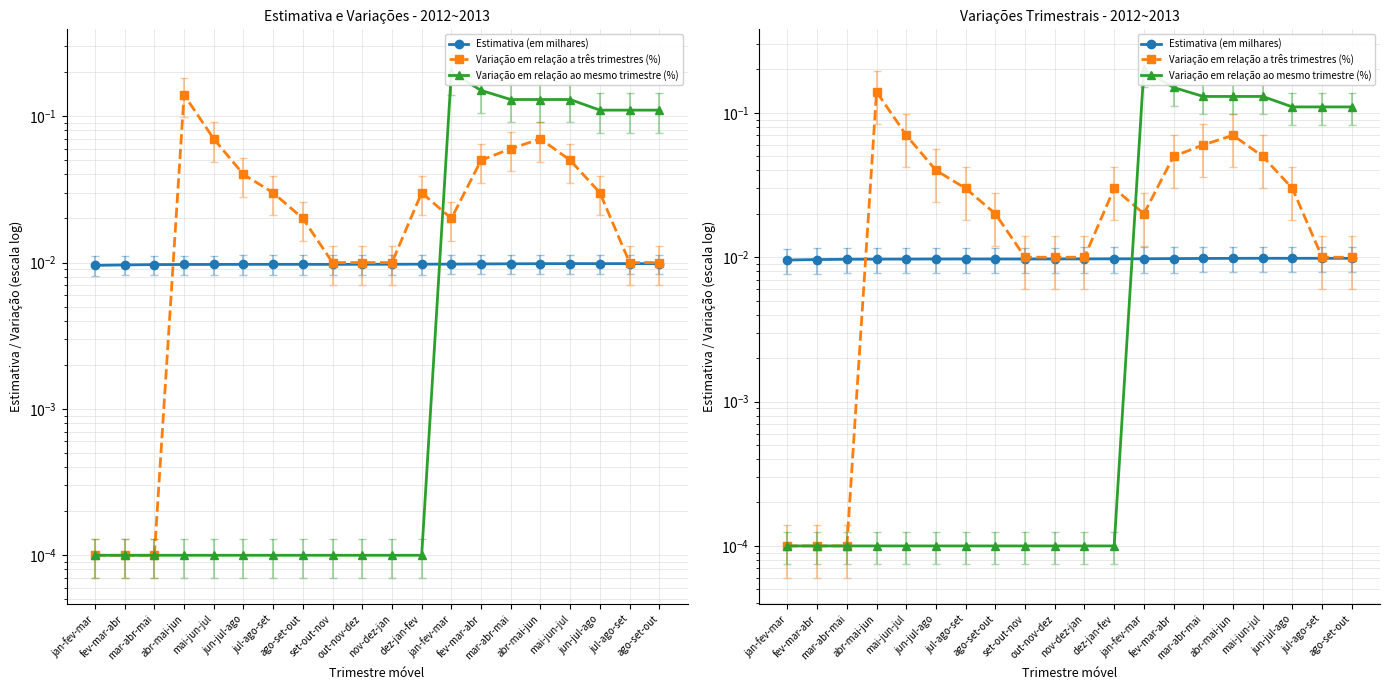

Where do Estimativa (em milhares) and Variação em relação ao mesmo trimestre (%) first cross each other?

dez-jan-fev and jan-fev-mar